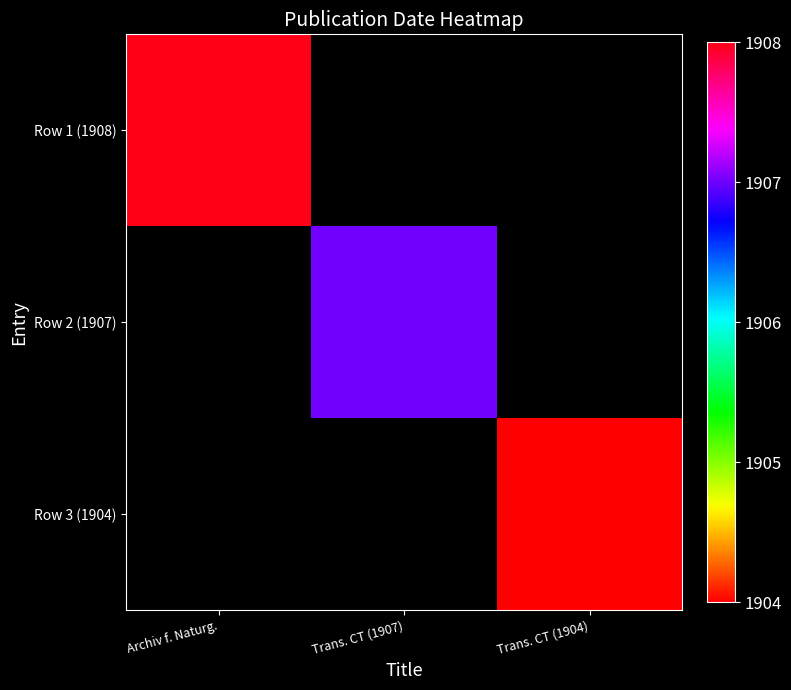

How many categories are shown in the chart?

3